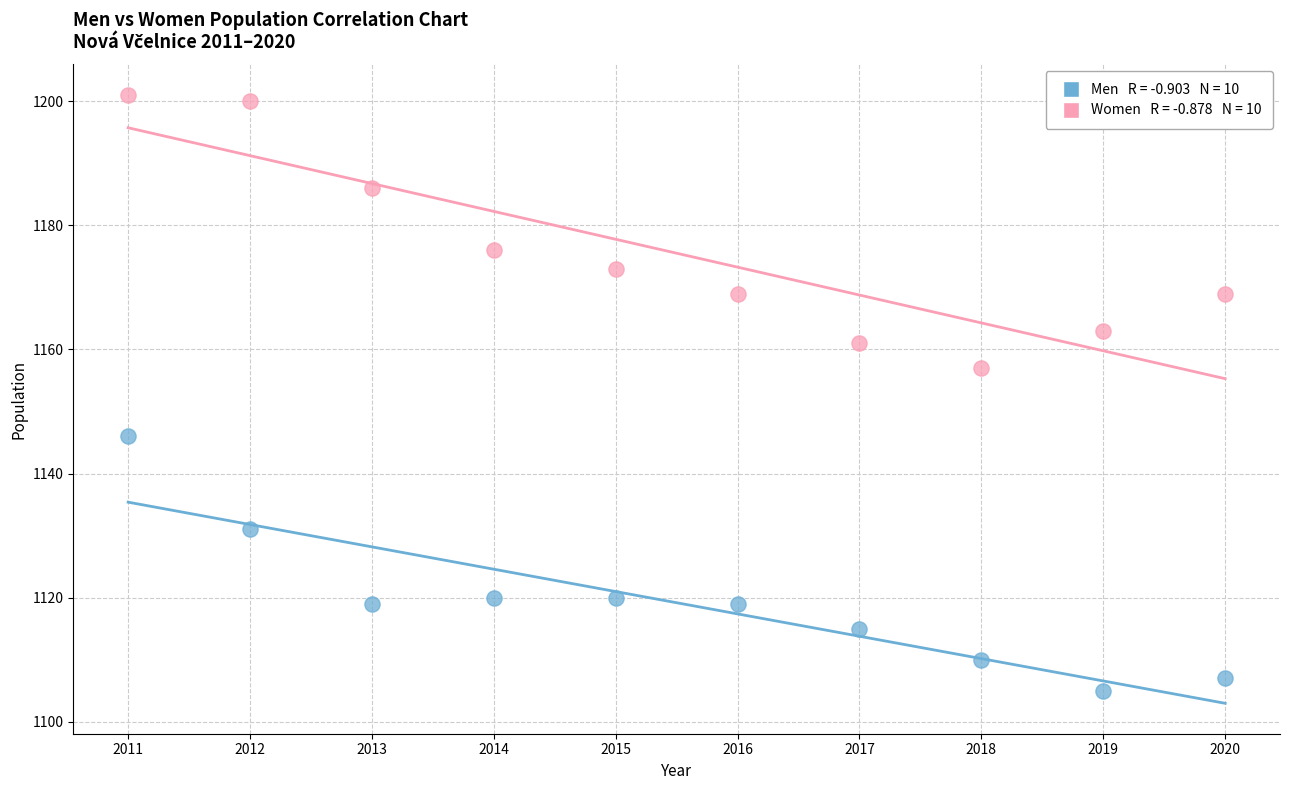

Across all series, what Y value is closest to 1153?

1157